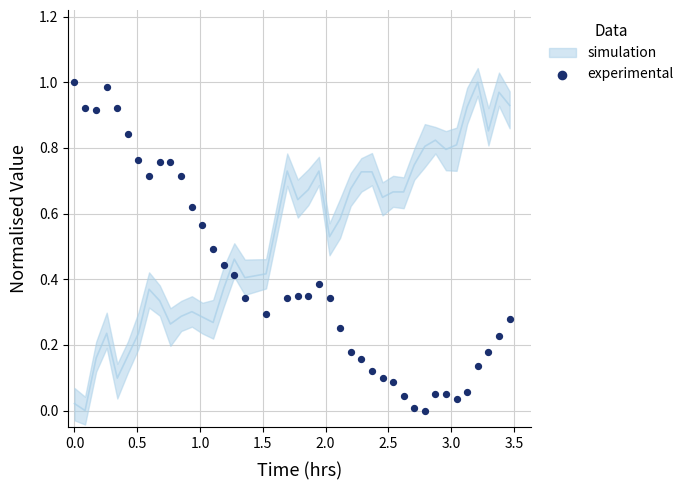

What is the range of X values (max minus min)?

3.5